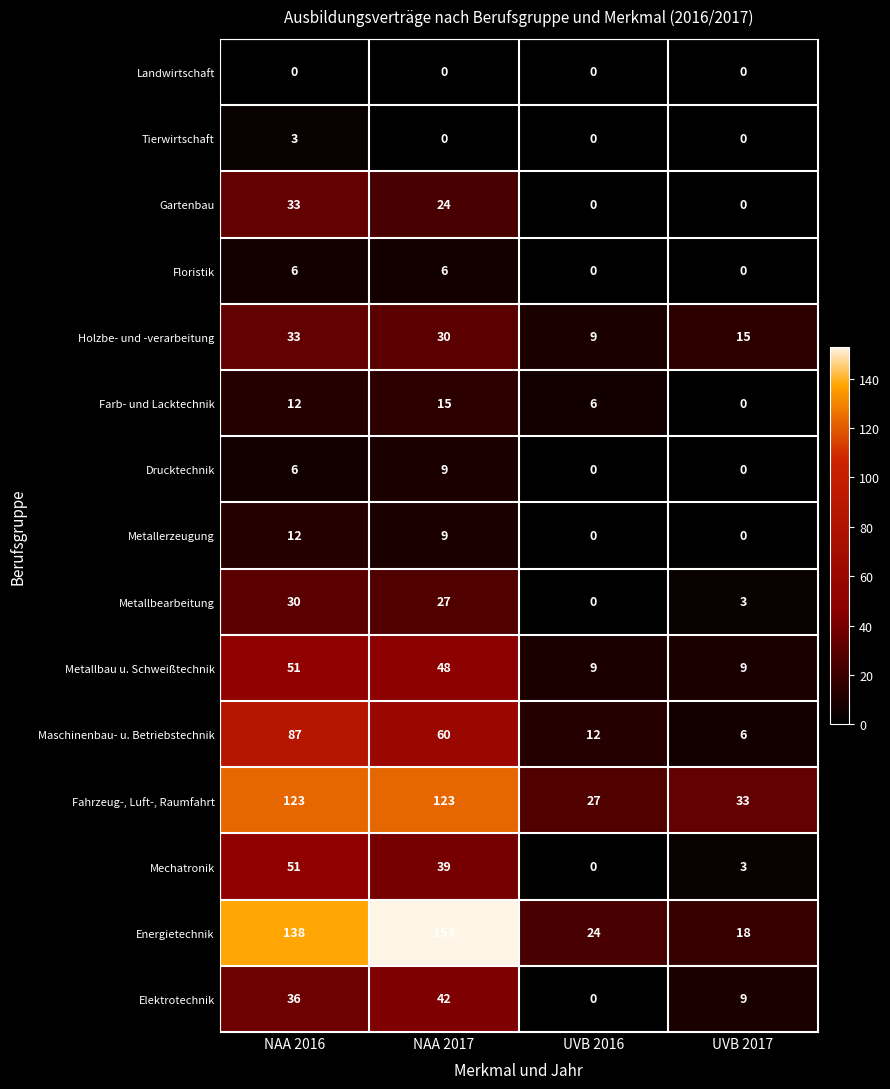

Where is Metallerzeugung nearest to the value 6?

NAA 2017